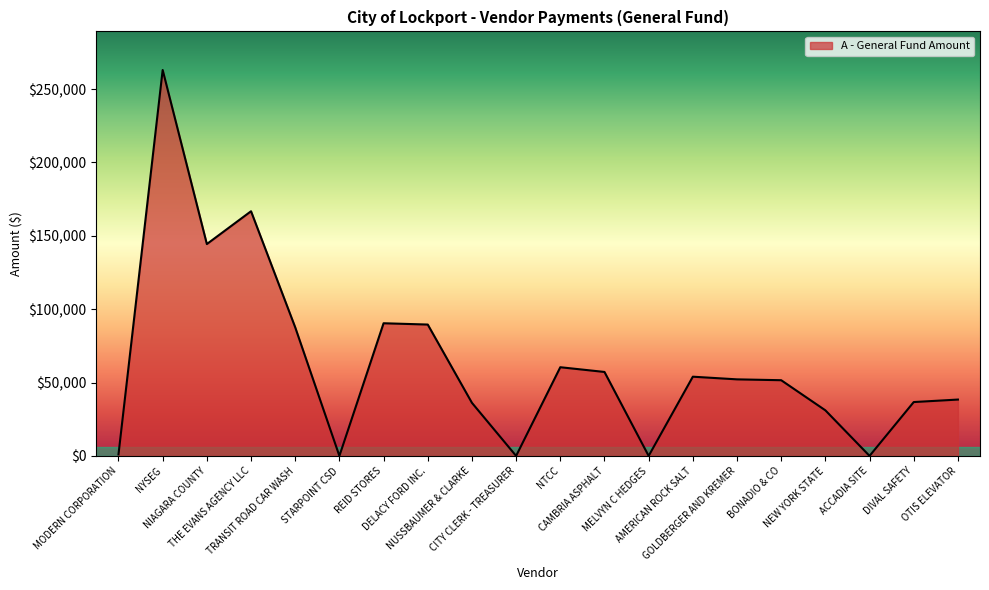

What is the difference between the maximum and minimum values?

262972.9